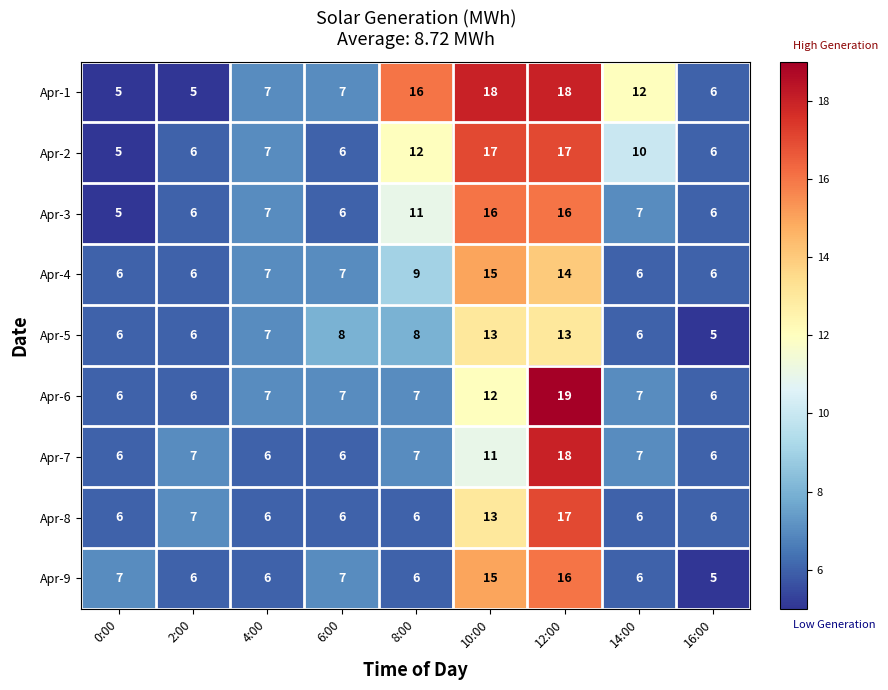

How many data points in Apr-3 are less than 7?

4